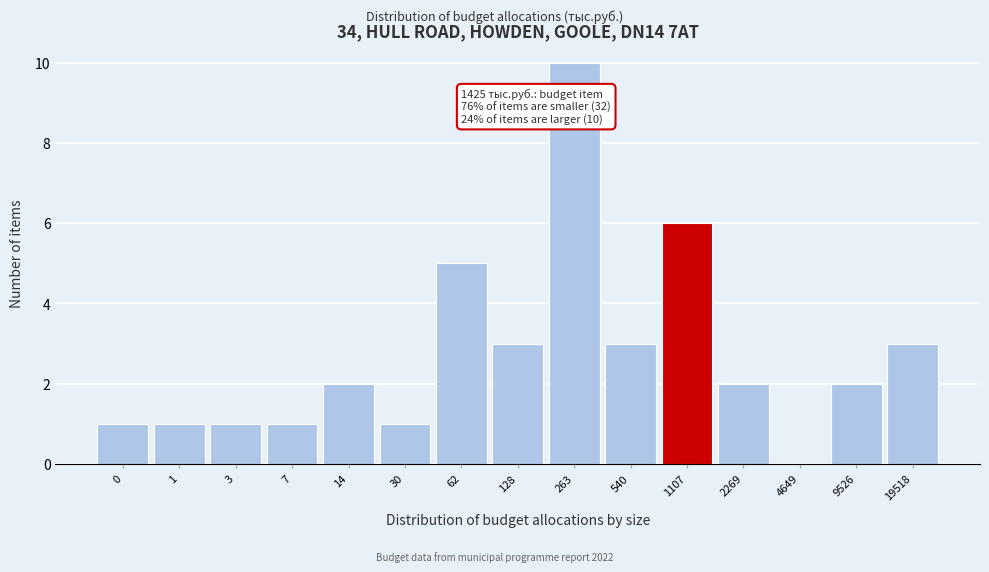

Reading left to right, extract all data points from this chart.

0=1	1=1	3=1	7=1	14=2	30=1	62=5	128=3	263=10	540=3	1107=6	2269=2	4649=0	9526=2	19518=3